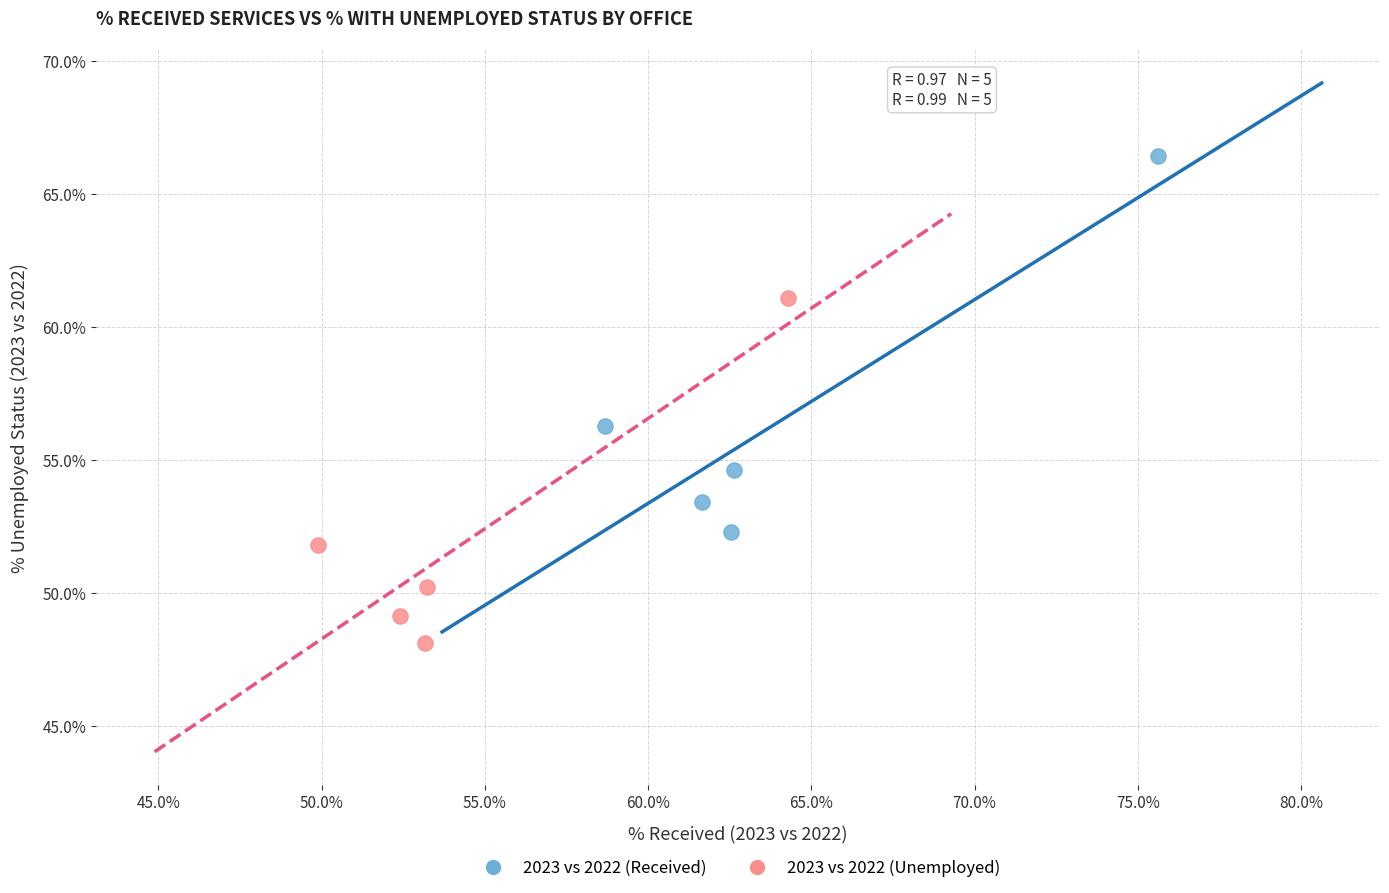

Which series contains the lowest Y value?

2023 vs 2022 (Unemployed)